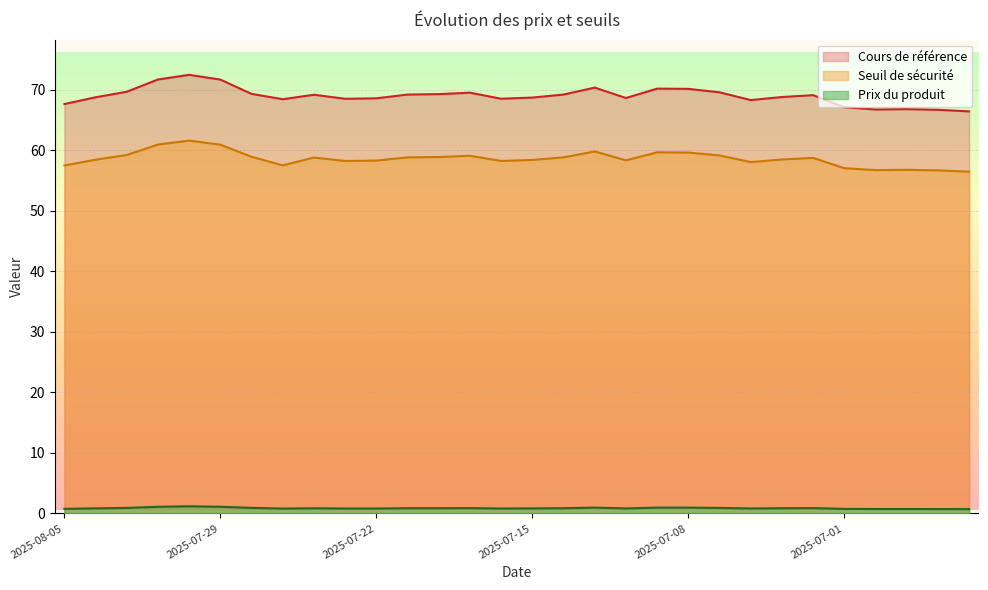

What is the difference between the Seuil de sécurité values at 2025-07-01 and 2025-07-08?

2.6